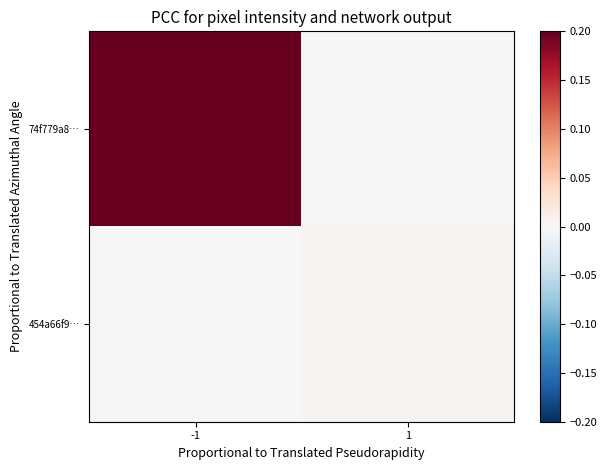

Reading left to right, extract all data points from this chart.

74f779a8…: -1=0.2	1=0.0
454a66f9…: -1=0.0	1=0.0